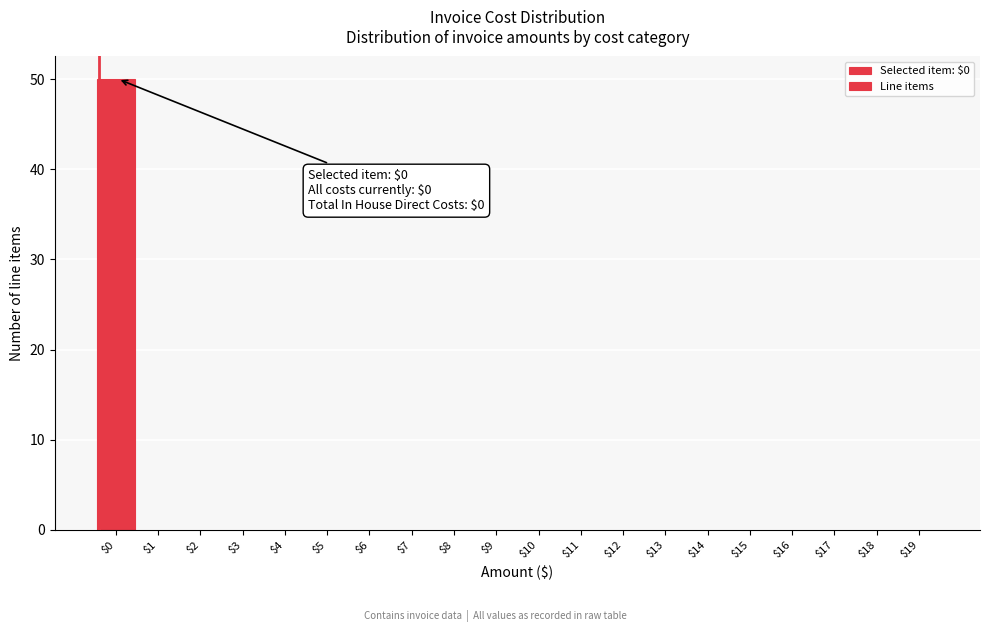

At which category does the chart reach its peak across all series?

$0